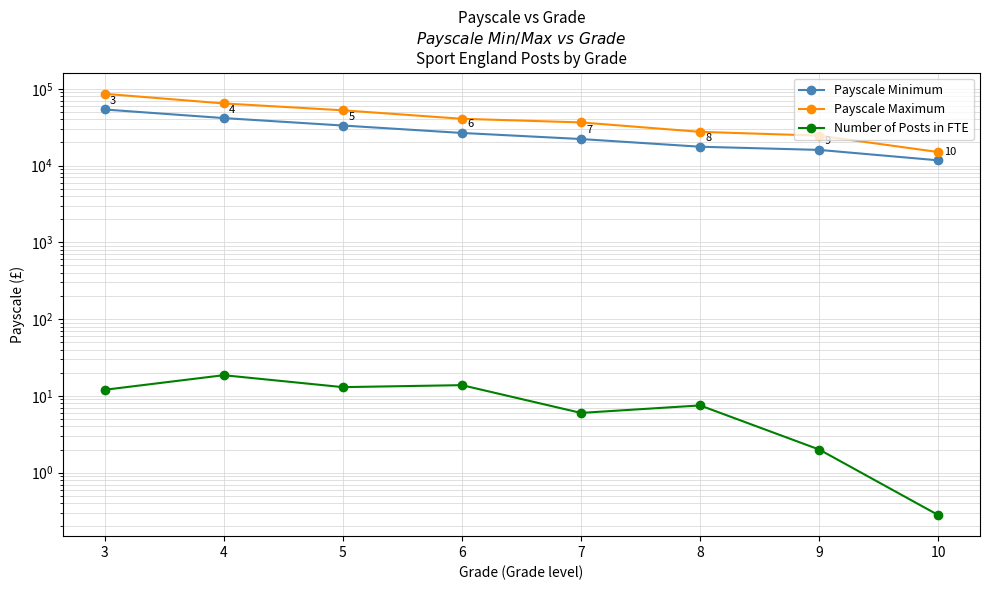

Rank the series by their average value, from highest to lowest.

Payscale Maximum, Payscale Minimum, Number of Posts in FTE